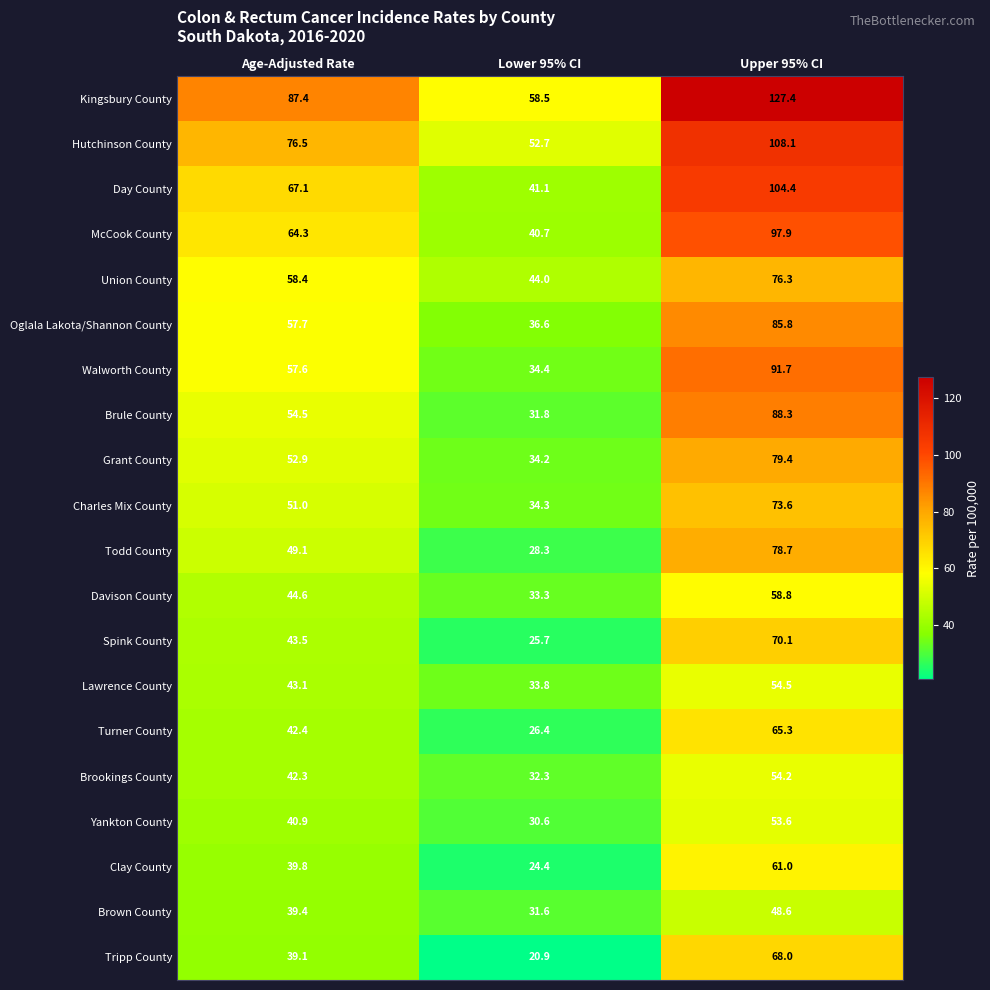

List the series in order of their peak value, lowest first.

Brown County, Yankton County, Brookings County, Lawrence County, Davison County, Clay County, Turner County, Tripp County, Spink County, Charles Mix County, Union County, Todd County, Grant County, Oglala Lakota/Shannon County, Brule County, Walworth County, McCook County, Day County, Hutchinson County, Kingsbury County